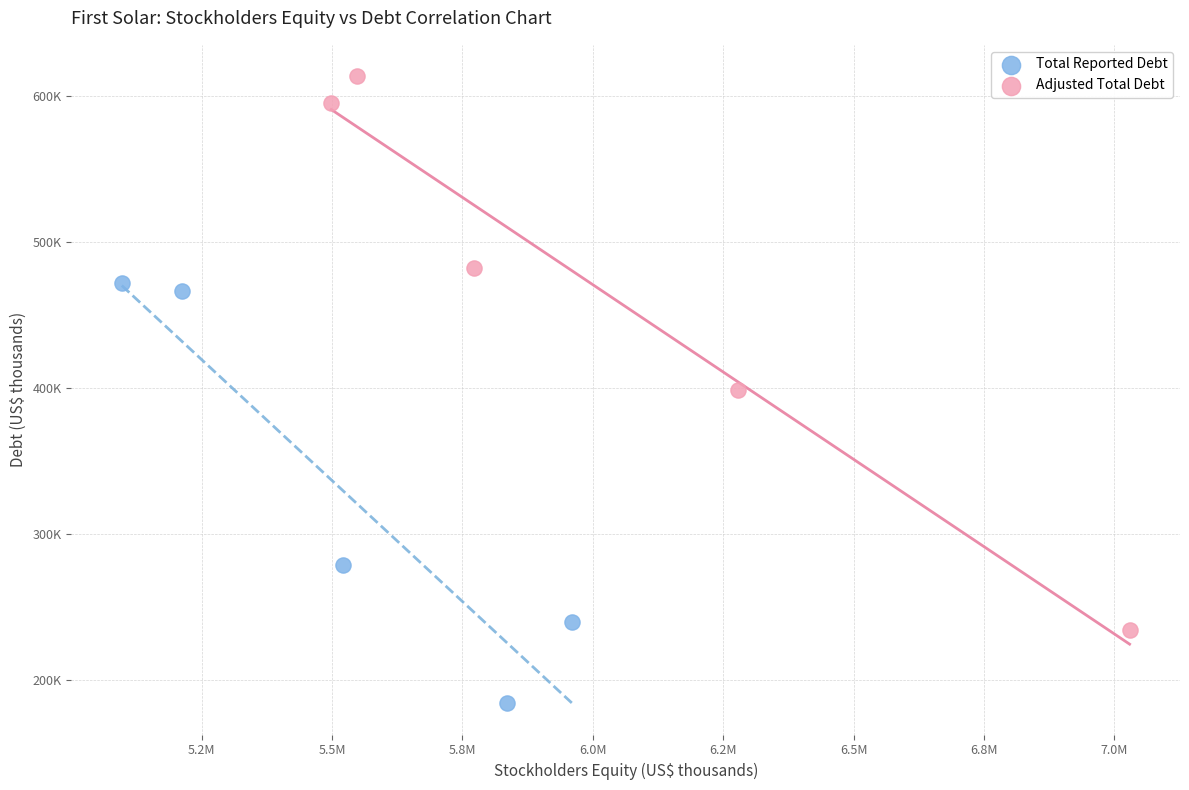

What are all the series names shown in the legend?

Total Reported Debt, Adjusted Total Debt